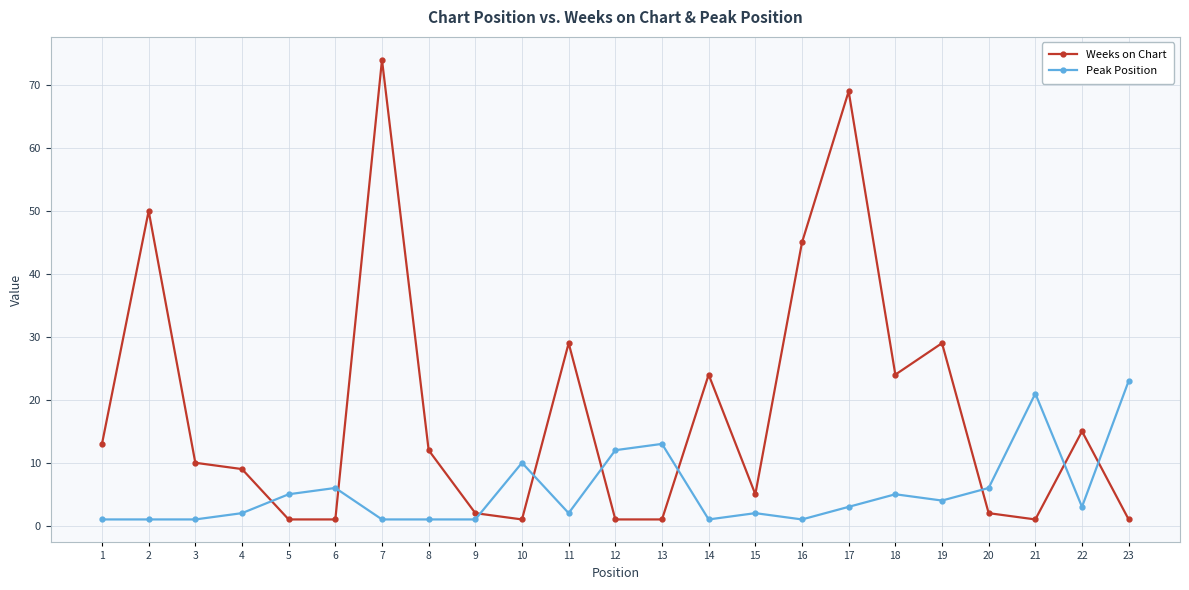

Reading left to right, what are all the values shown in this chart?

Weeks on Chart: 13	50	10	9	1	1	74	12	2	1	29	1	1	24	5	45	69	24	29	2	1	15	1
Peak Position: 1	1	1	2	5	6	1	1	1	10	2	12	13	1	2	1	3	5	4	6	21	3	23